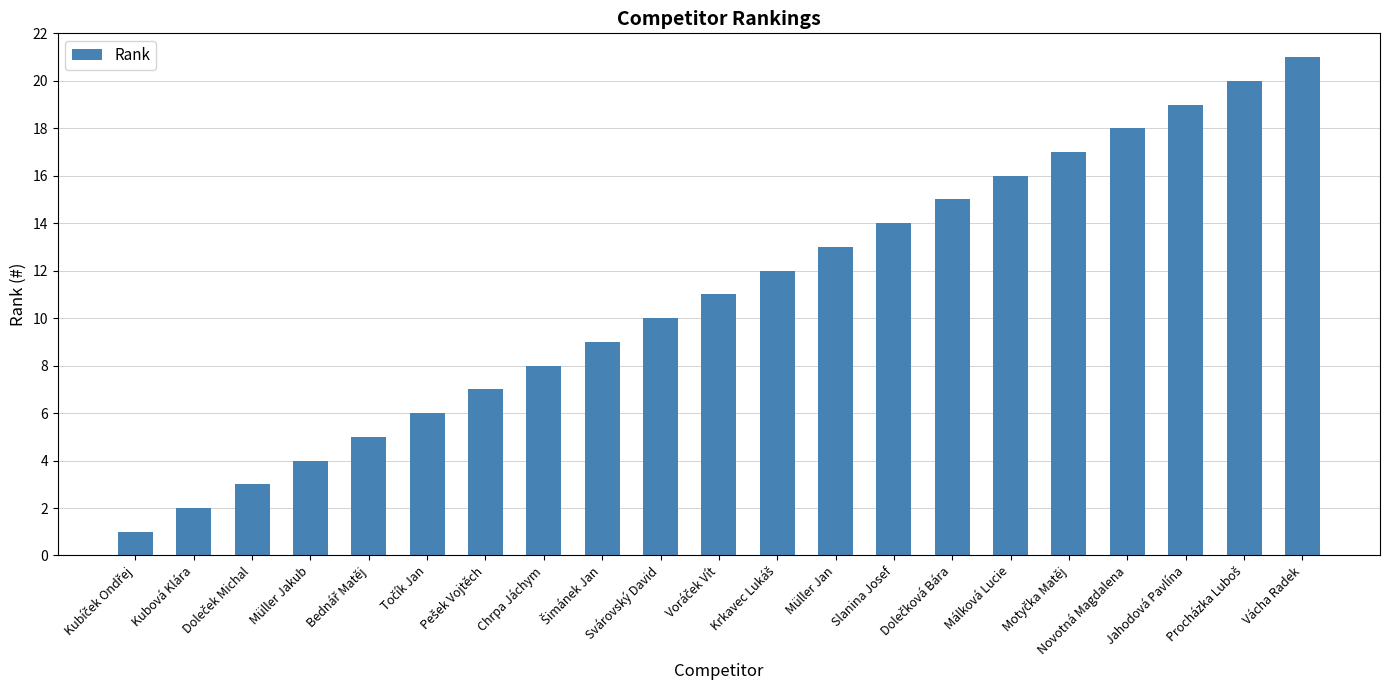

Reading right to left, list all the values displayed in this chart.

21	20	19	18	17	16	15	14	13	12	11	10	9	8	7	6	5	4	3	2	1